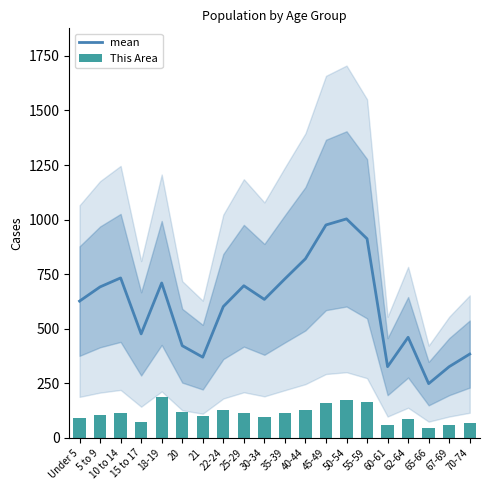

What is the spread (max minus min) of values at 5 to 9?

584.9